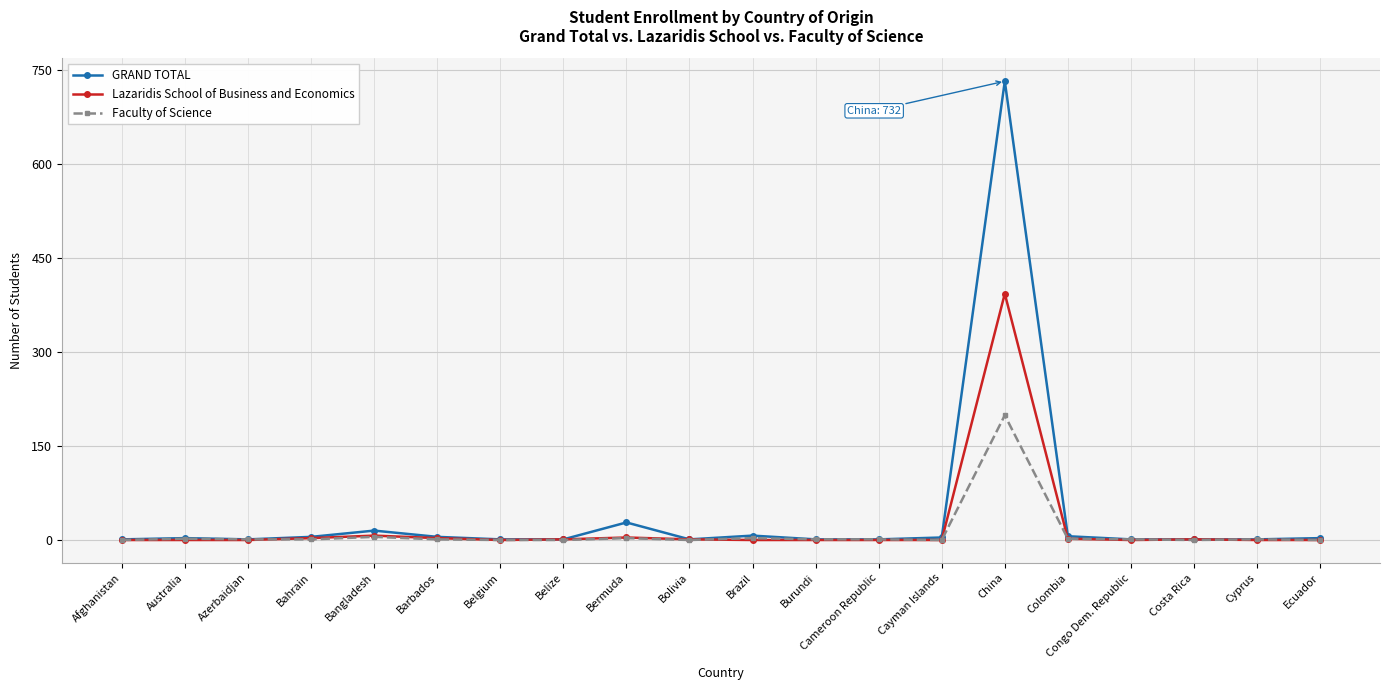

What is the label of the 15th point from the right?

Barbados